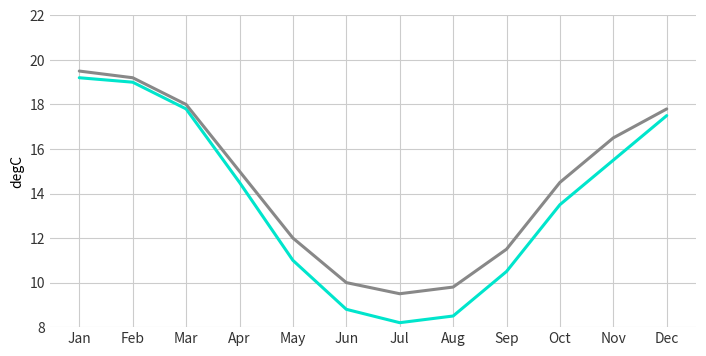

What is the total value across all series at Mar?

35.8